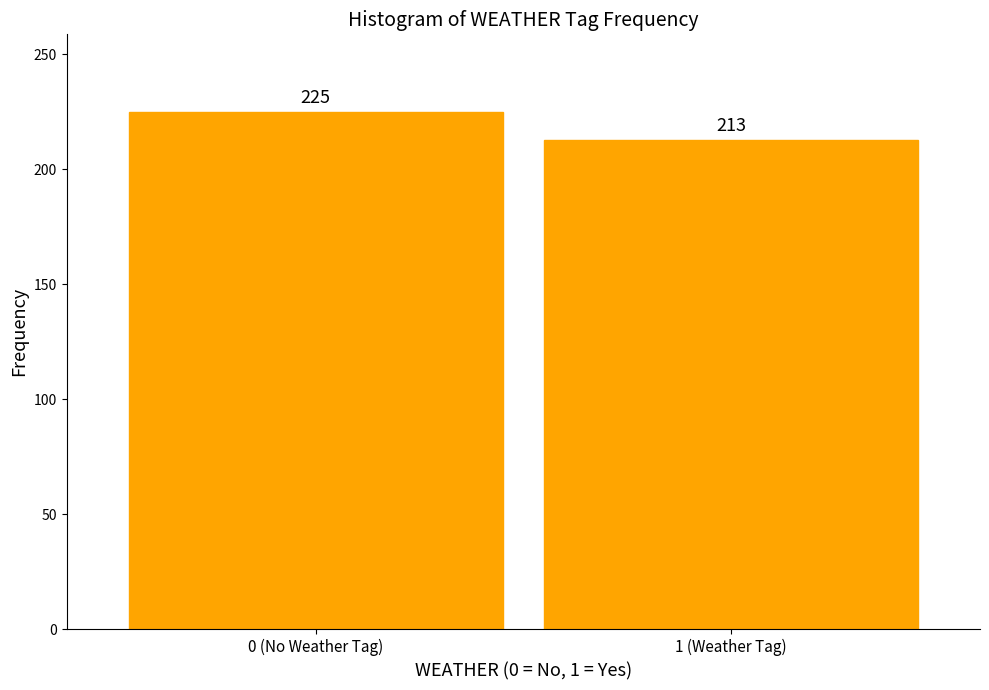

Reading left to right, what are all the values shown in this chart?

225	213